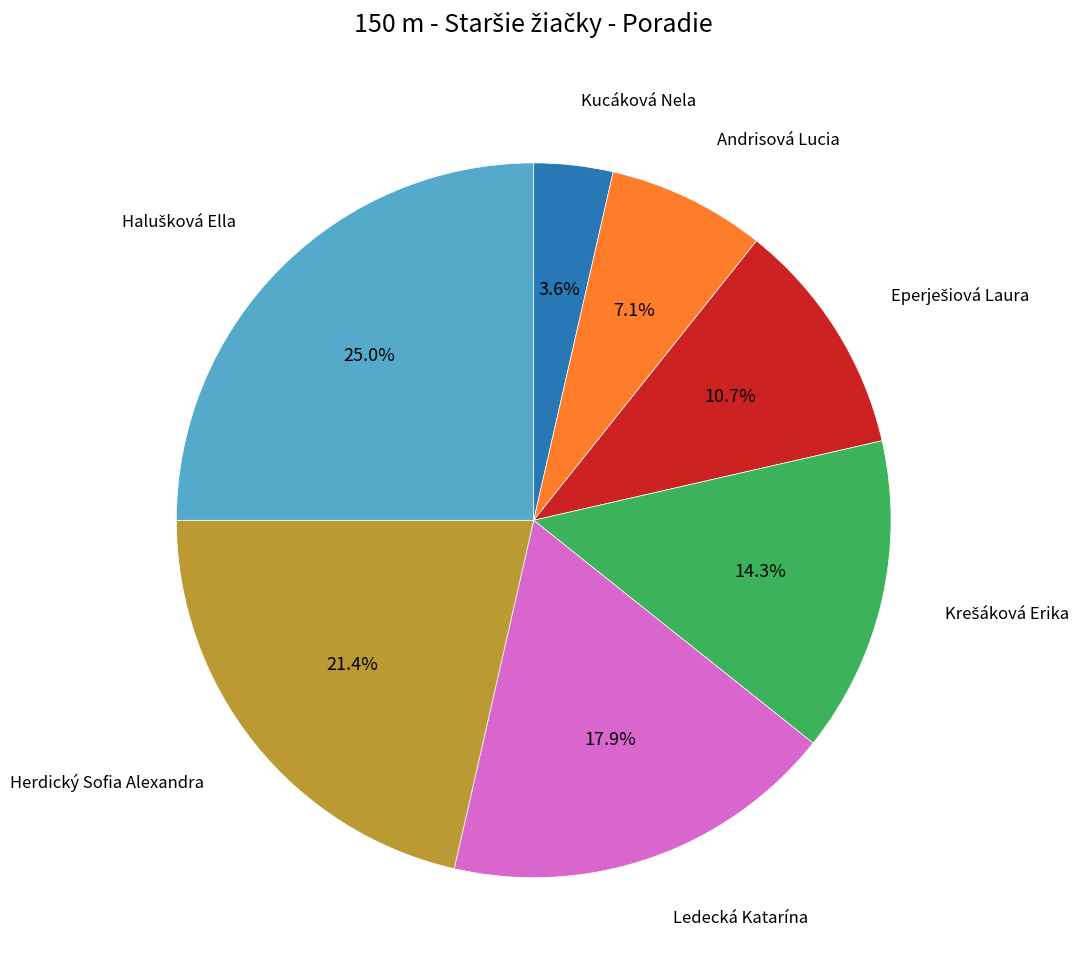

Is there any slice that represents more than half of the pie?

No